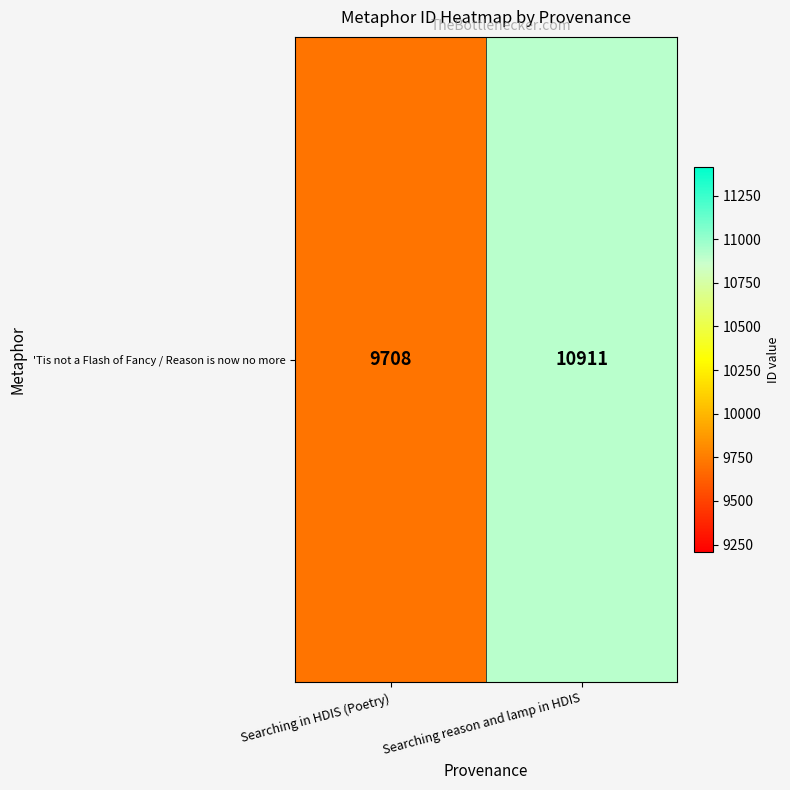

True or false: the data shows 10911 at Searching reason and lamp in HDIS.

True